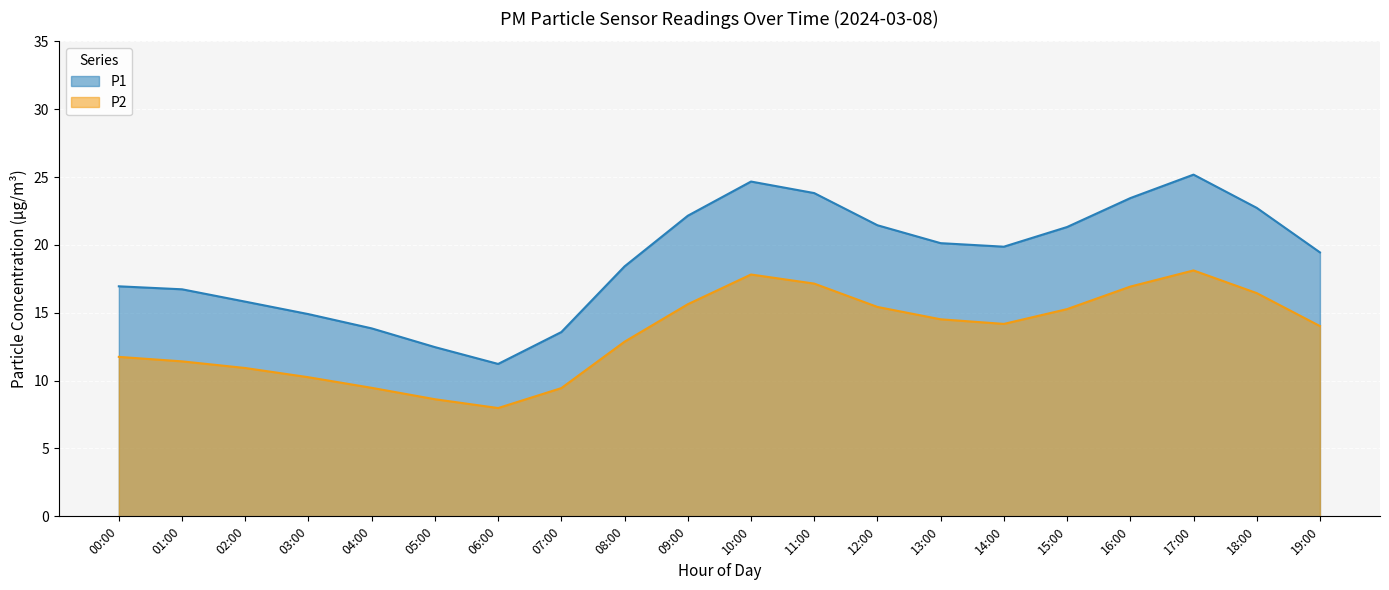

True or false: P2 and P1 cross at least once.

False